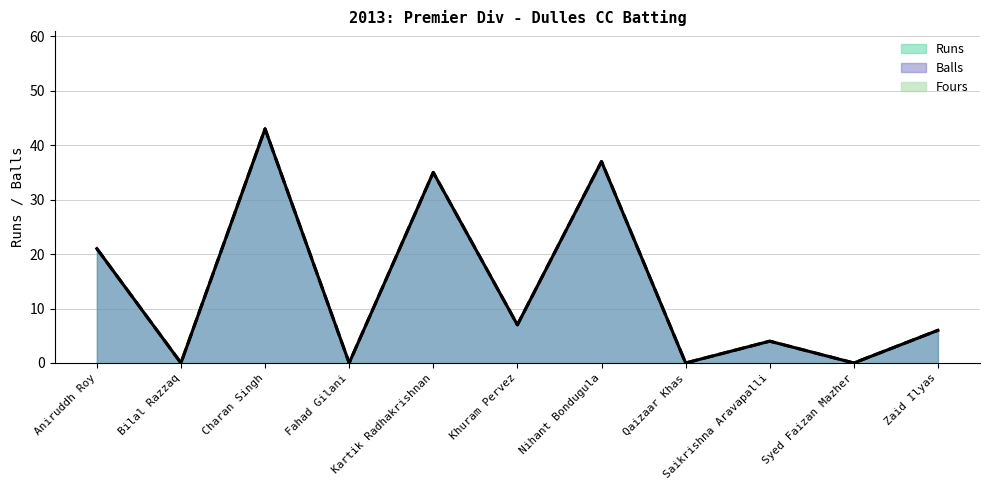

At which category is the sum across all series the highest?

Charan Singh